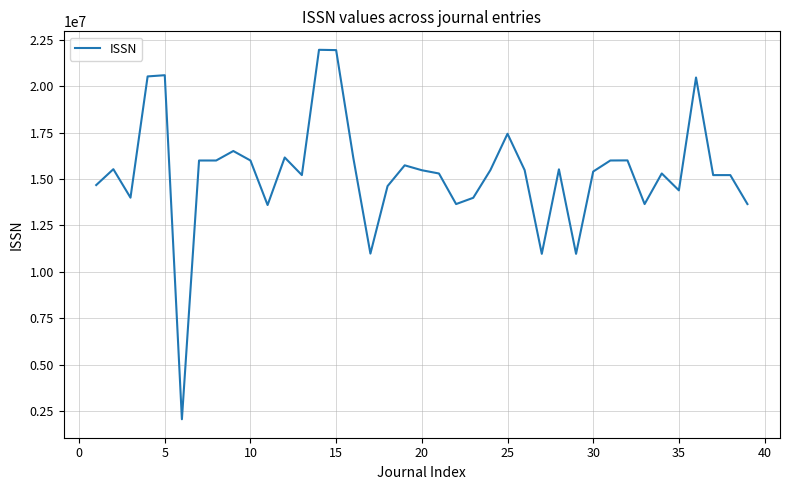

What is the difference between the maximum and minimum values?

19914120